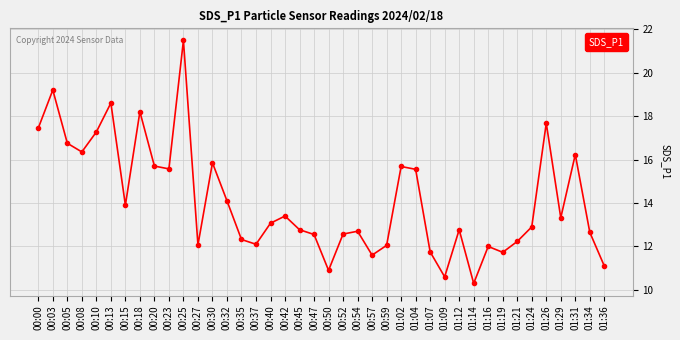

The chart shows a value of 5.9 at 00:57. True or false?

False